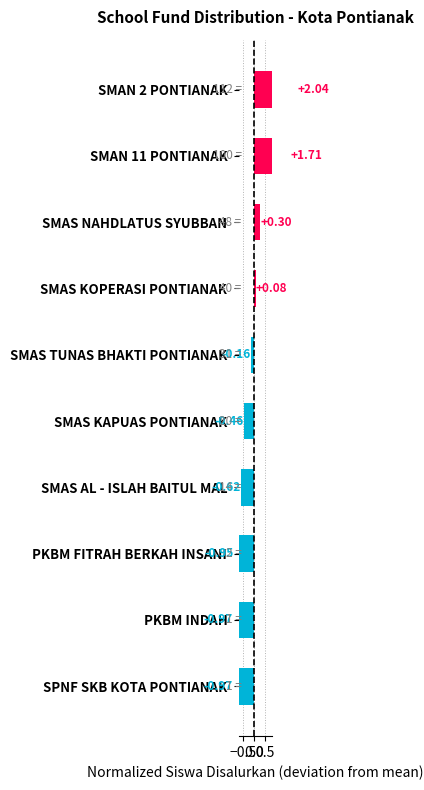

Reading left to right, list all the values displayed in this chart.

2.0	1.7	0.3	0.1	-0.2	-0.5	-0.6	-0.9	-1.0	-1.0